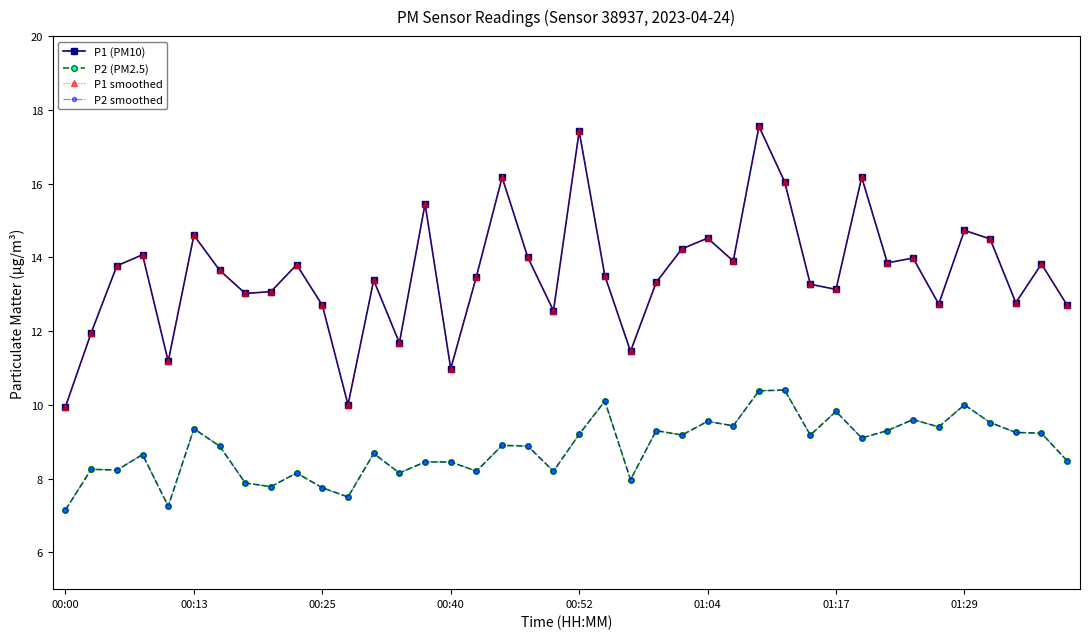

Which category has the highest value in the P1 (PM10) series?

27